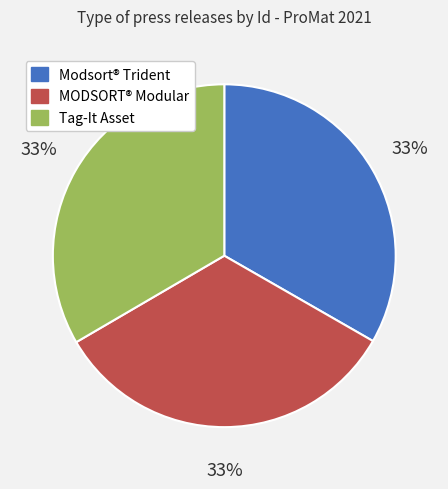

Is there any slice that represents more than half of the pie?

No